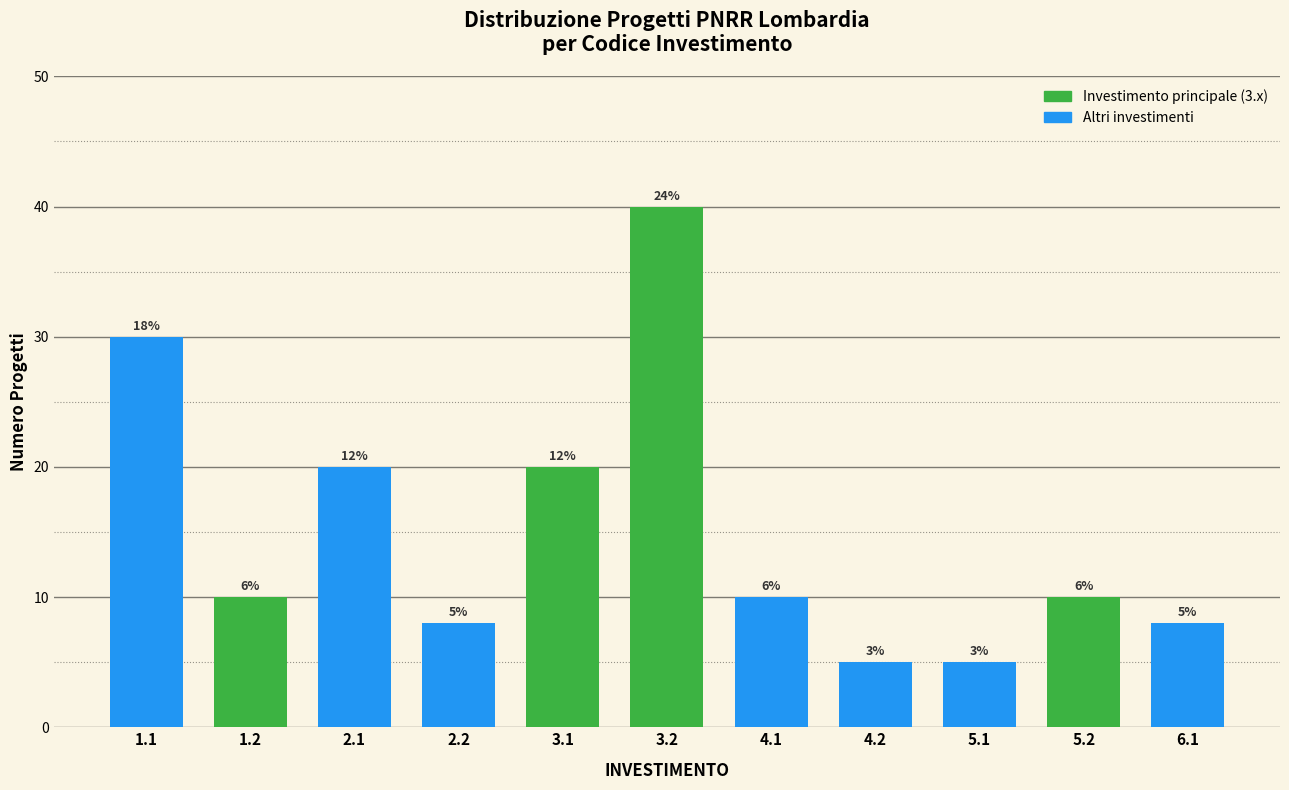

How many bars are there in total?

11